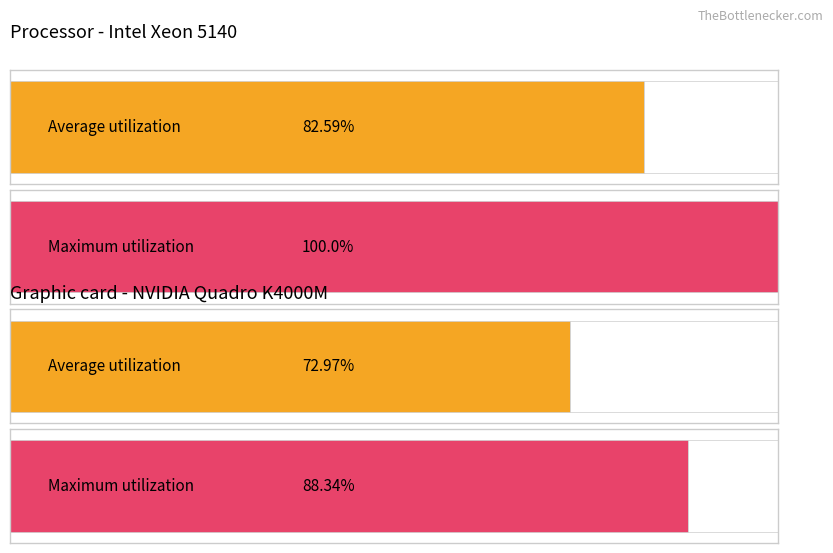

True or false: Average utilization has a value of -0.8 at Hour 18.

False